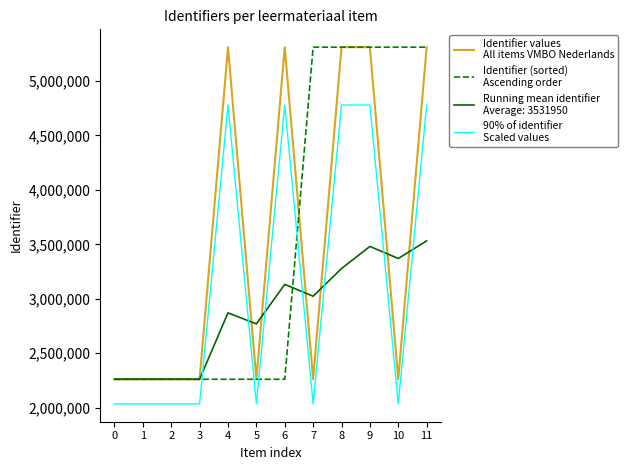

What is the minimum value shown in the chart?

2035531.8